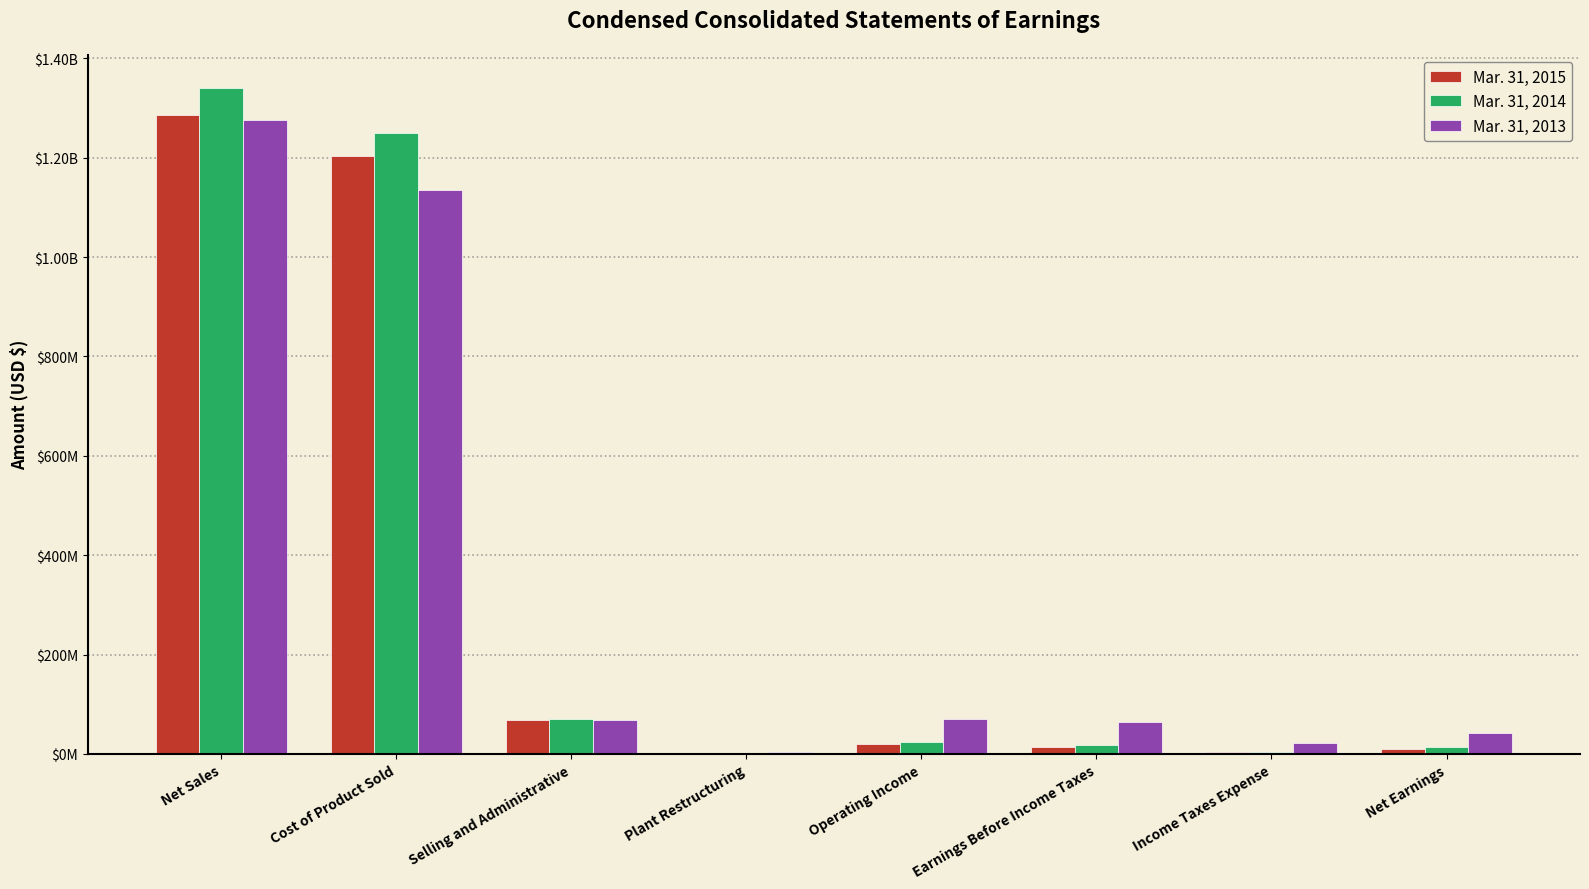

What is the difference between the maximum and minimum values in the Mar. 31, 2013 series?

1272800000